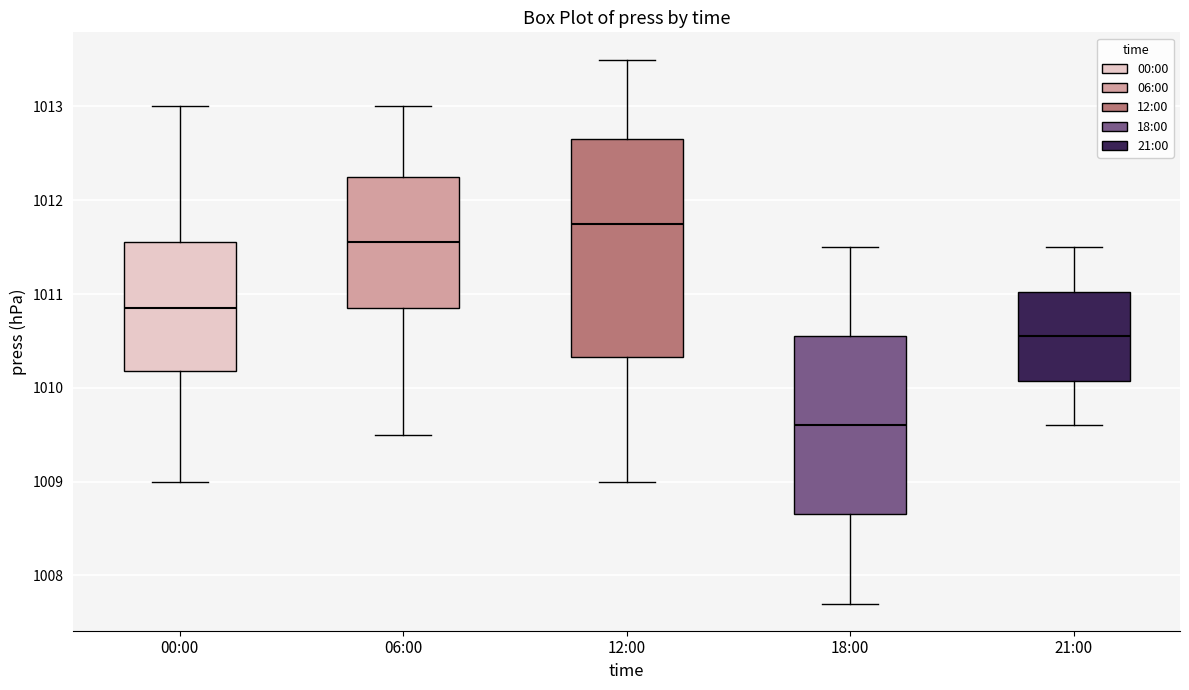

Where does the median line of the box for 12:00 sit on the y-axis? The values are not printed on the chart, so give them approximately, as read against the axis.

1011.8